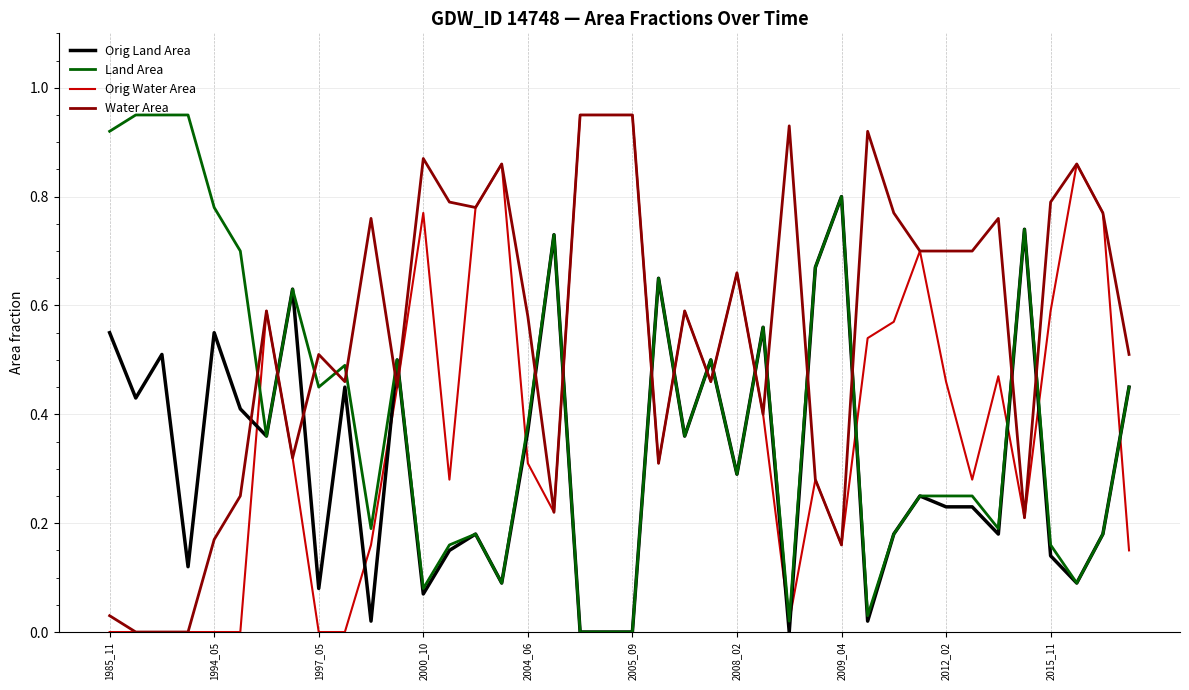

What is the sum of the Orig Water Area values at 13 and 37?

1.1